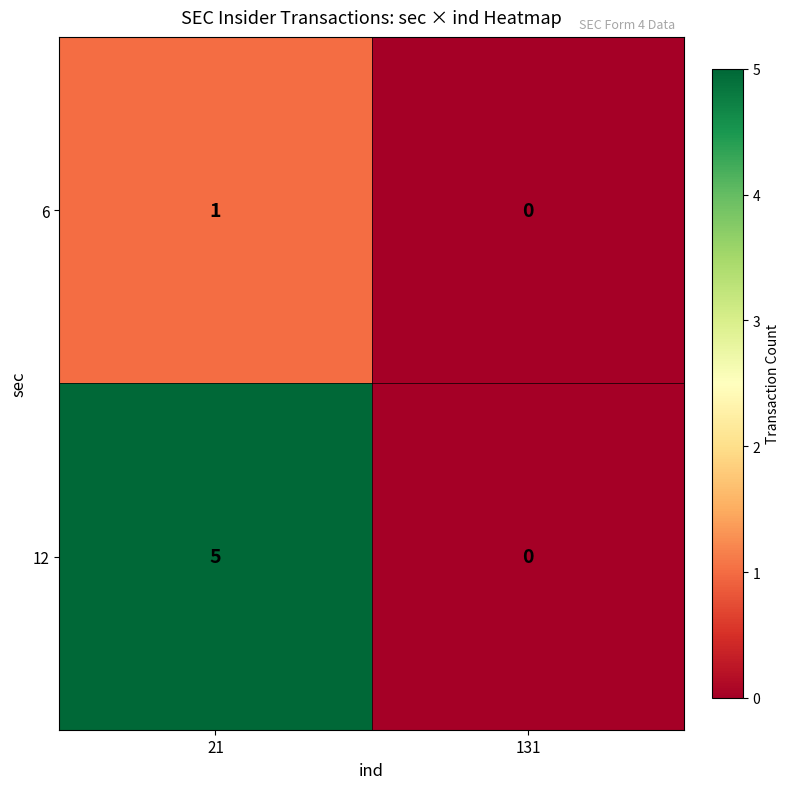

At which category is the sum across all series the highest?

21